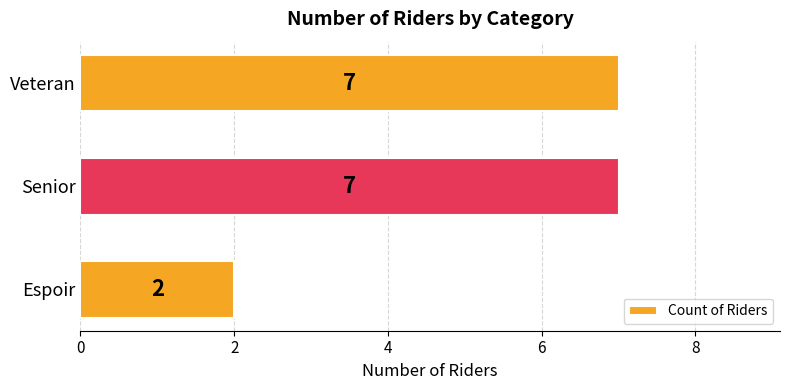

The value at Espoir is 1. True or false?

False